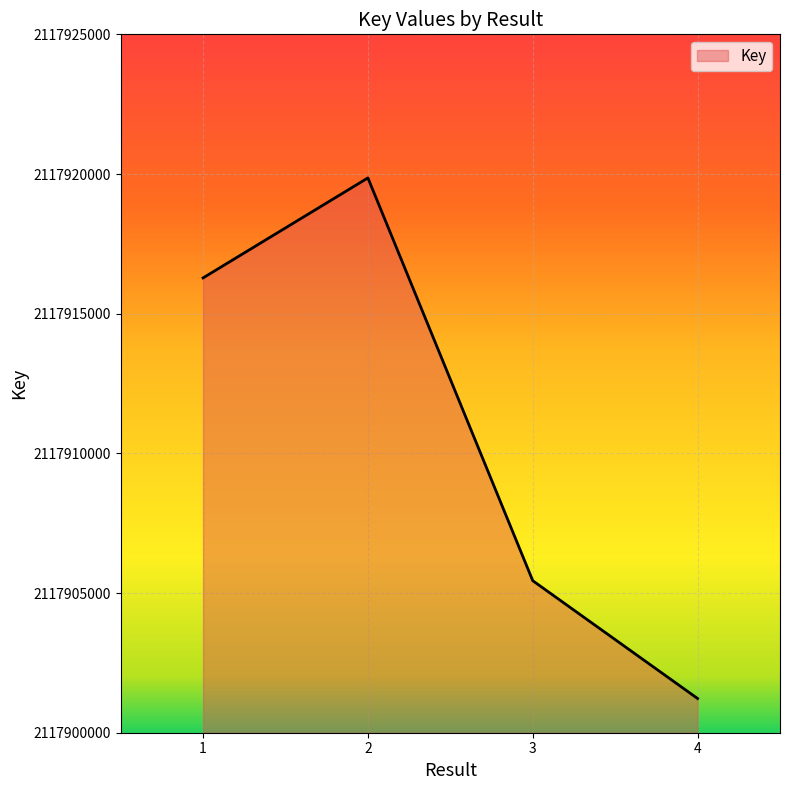

What is the smallest value displayed?

2117901225